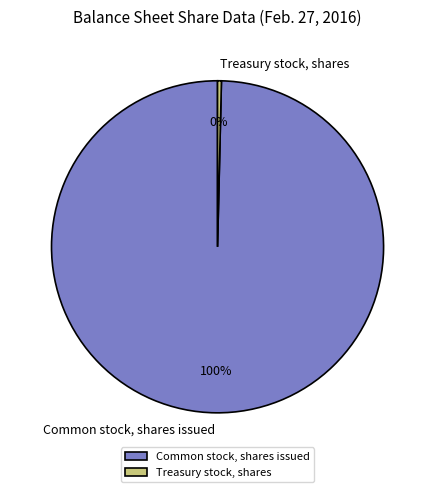

Do Common stock, shares issued and Treasury stock, shares together represent more than half of the pie?

Yes